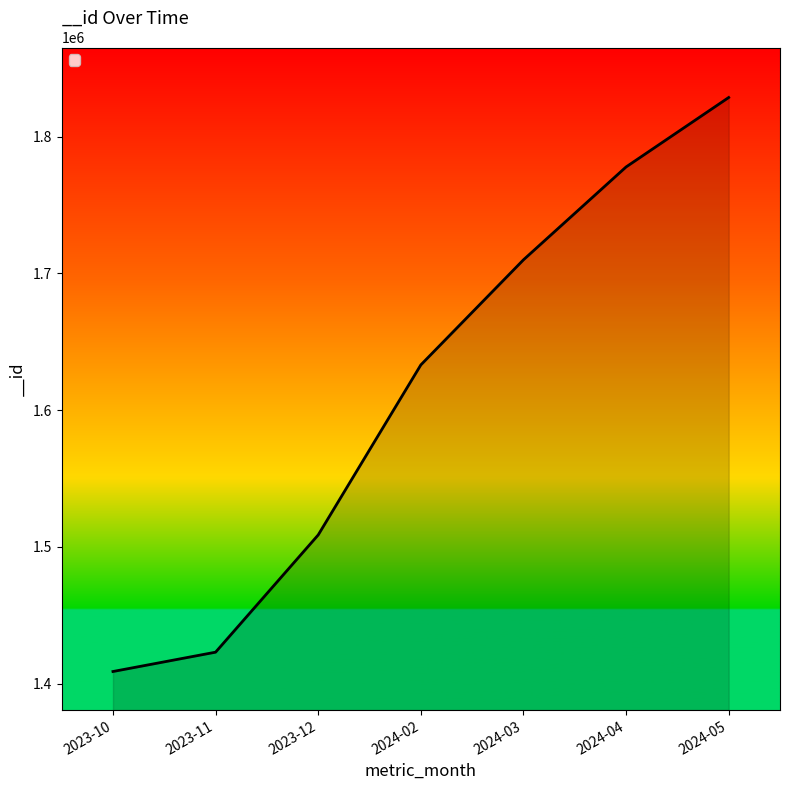

The value at 2023-11 is 2159195. True or false?

False